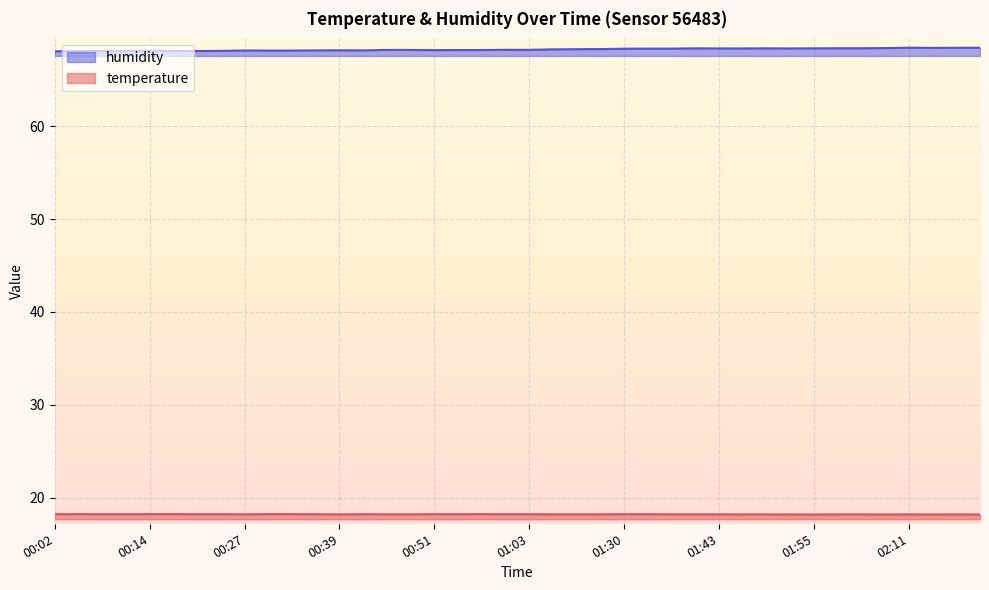

Rank the categories by temperature value from highest to lowest.

00:05, 00:14, 00:17, 00:30, 00:33, 00:57, 00:02, 00:08, 00:11, 00:20, 00:24, 00:36, 00:42, 00:51, 00:54, 01:00, 01:03, 01:30, 01:33, 00:27, 00:45, 00:48, 01:13, 01:16, 01:20, 01:36, 01:40, 01:43, 00:39, 01:46, 01:49, 02:02, 02:05, 02:11, 02:17, 01:52, 01:55, 02:08, 02:14, 02:20